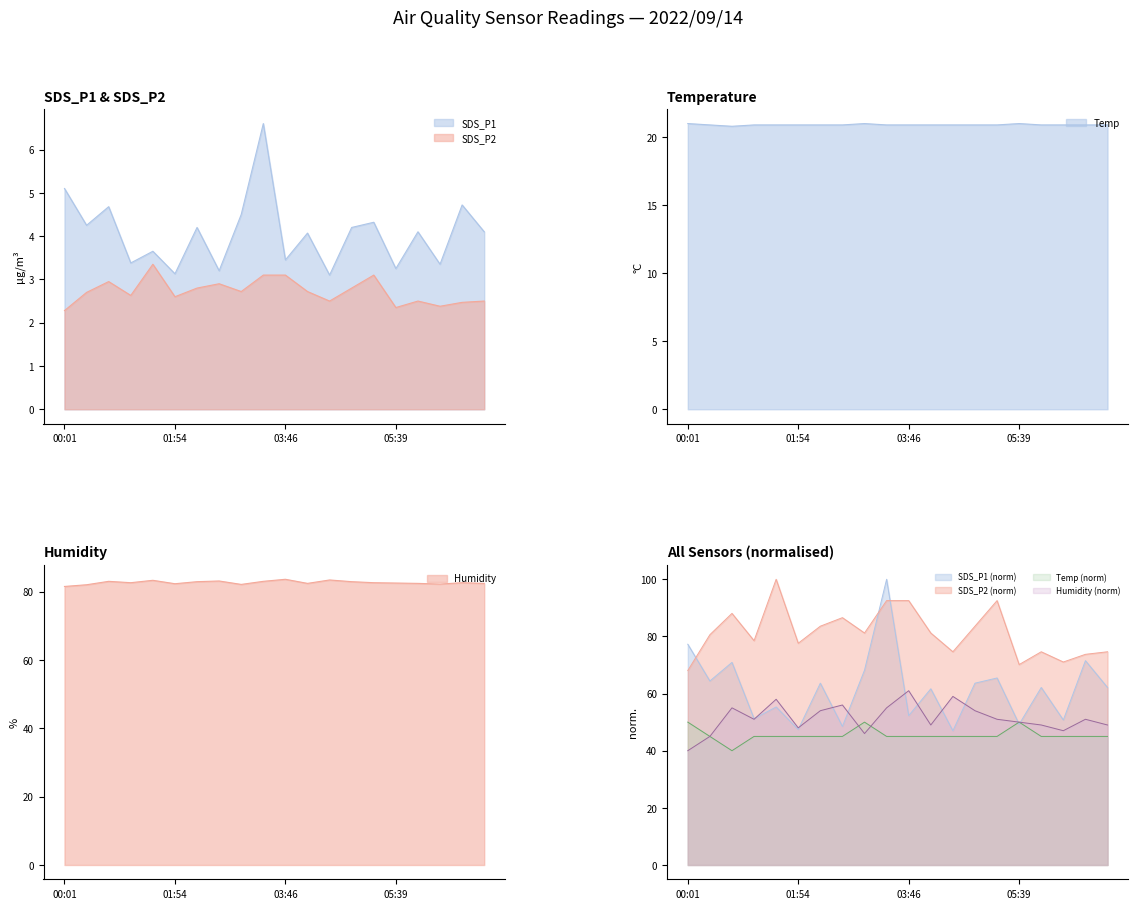

How many interior local peaks does the SDS_P1 series have?

8